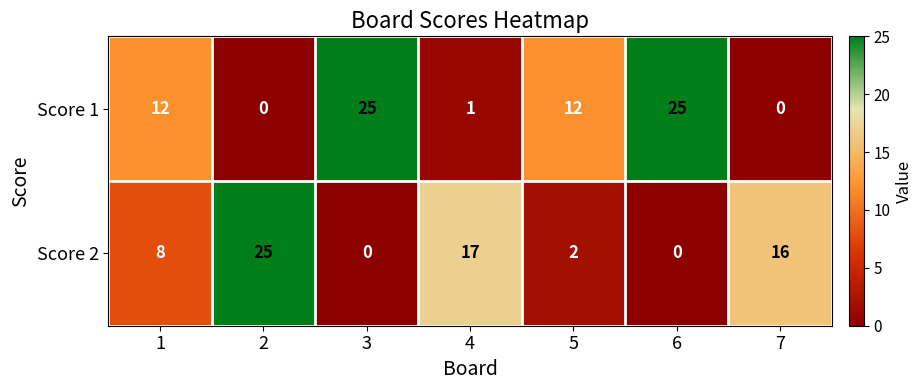

What is the average value of the Score 1 series?

11